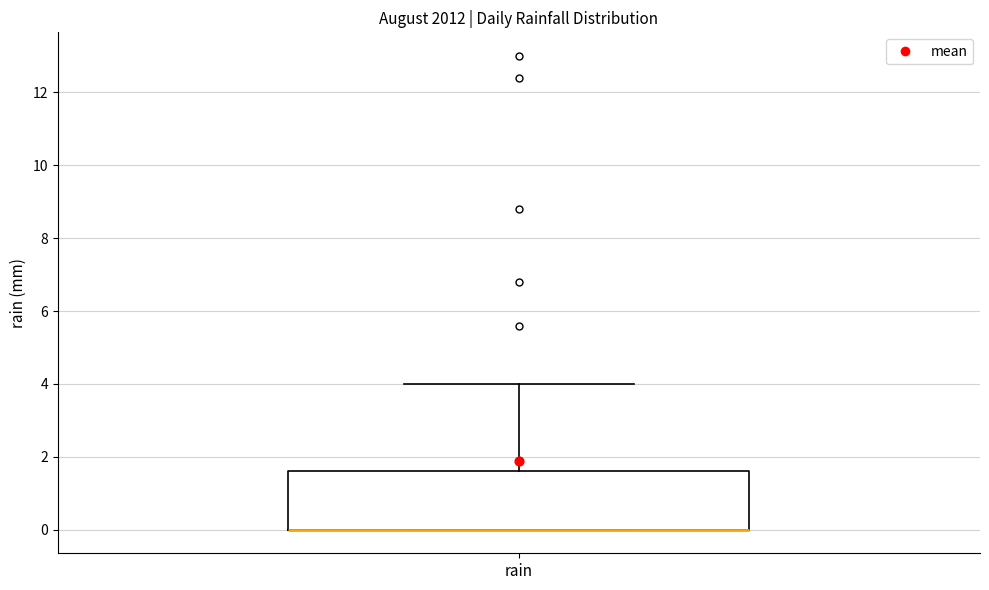

Where does the upper whisker of the box for rain end on the y-axis? The values are not printed on the chart, so give them approximately, as read against the axis.

4.0